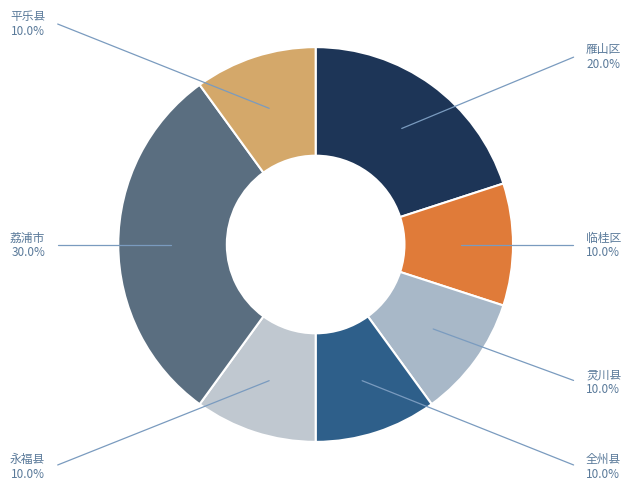

Is the sum of 雁山区 and 灵川县 greater than half?

No